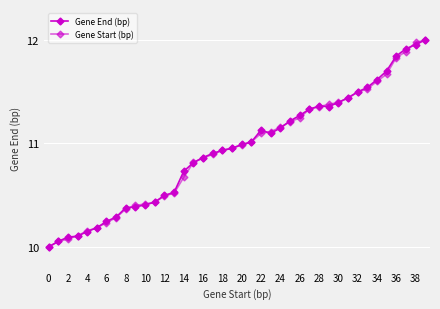

How many values in the Gene End (bp) series exceed 10?

39